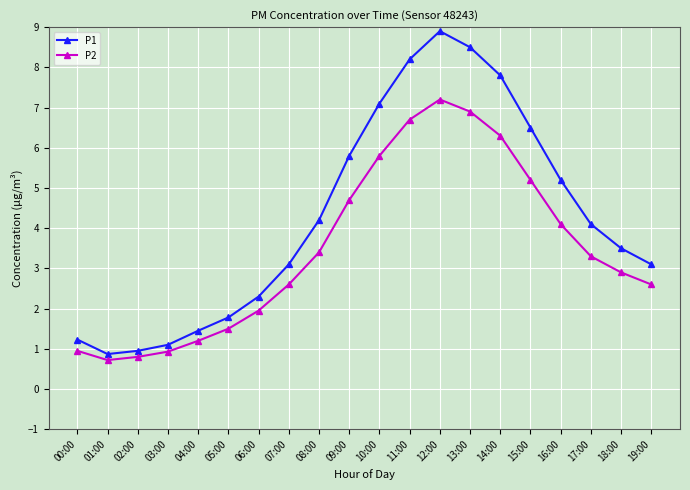

Which series has the largest range (max minus min)?

P1